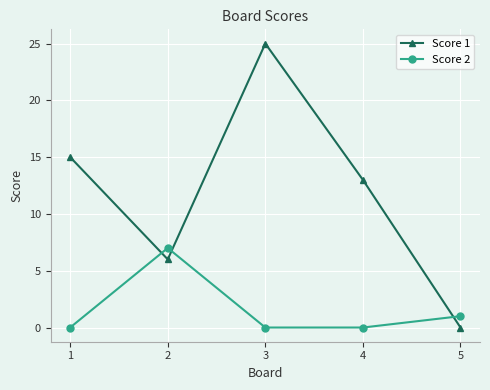

What is the difference between the highest and lowest values at 3?

25